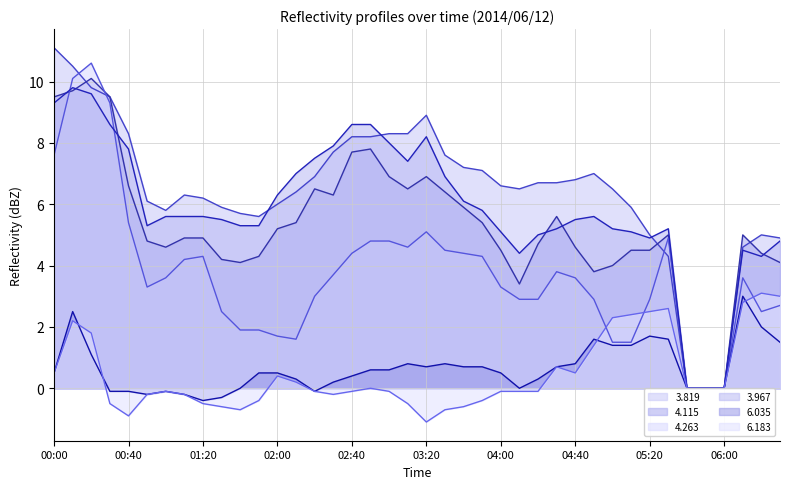

At which category is the sum across all series the highest?

2014/06/12 00:10